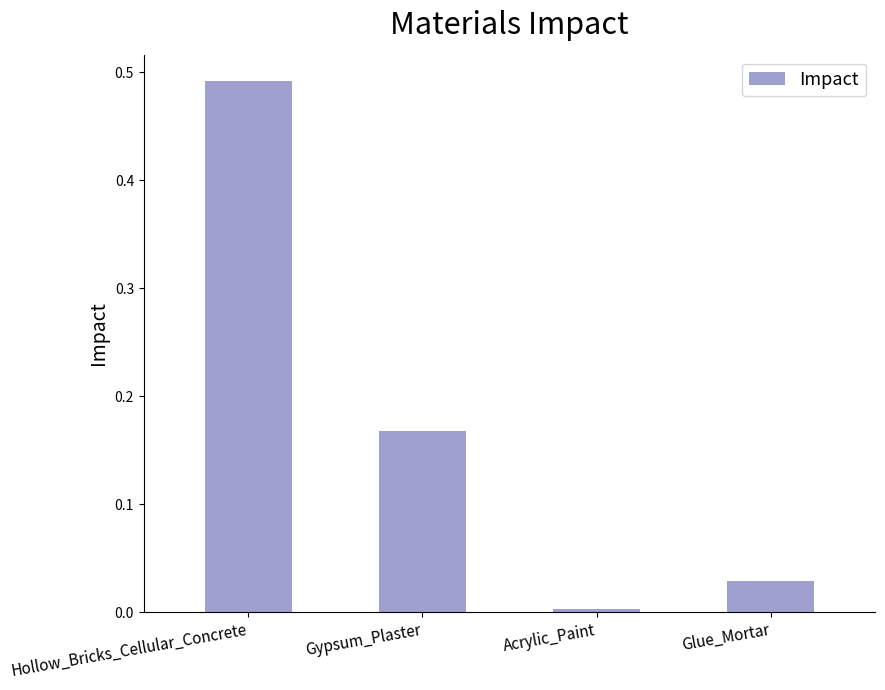

At which category does the chart reach its minimum across all series?

Acrylic_Paint